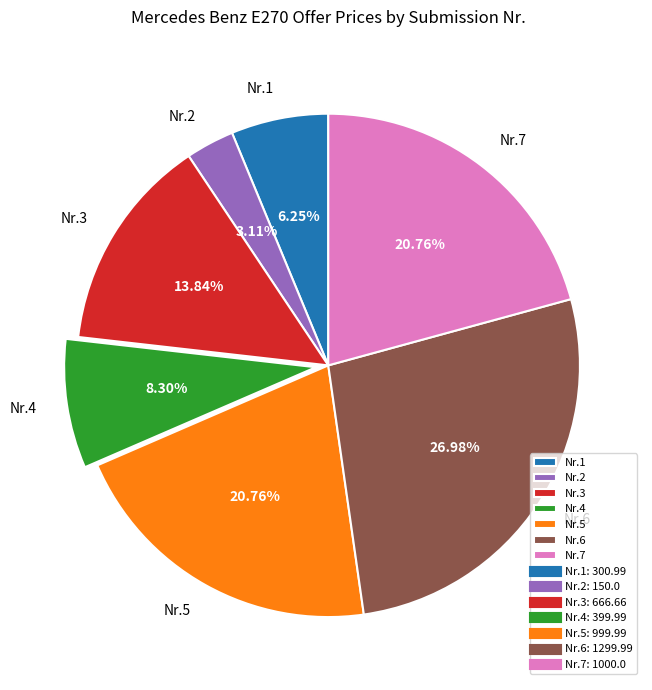

Which has a higher value, Nr.1 or Nr.2?

Nr.1